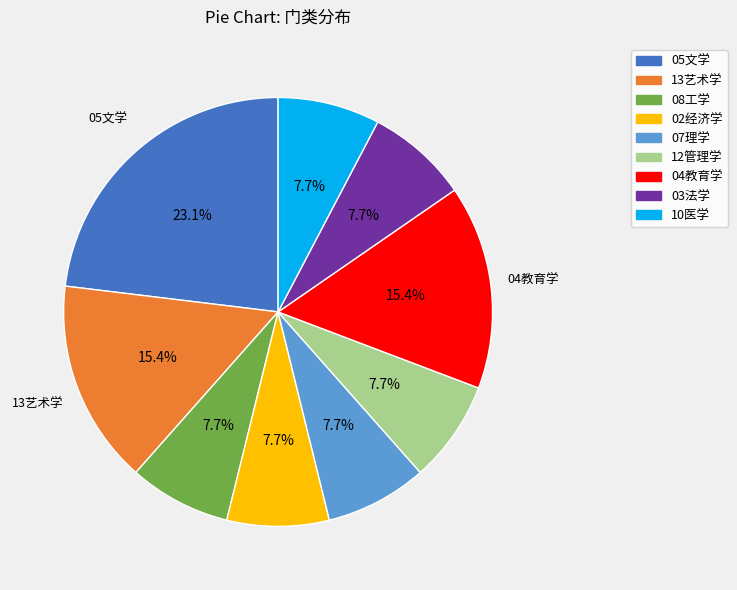

Which has a higher value, 13艺术学 or 05文学?

05文学